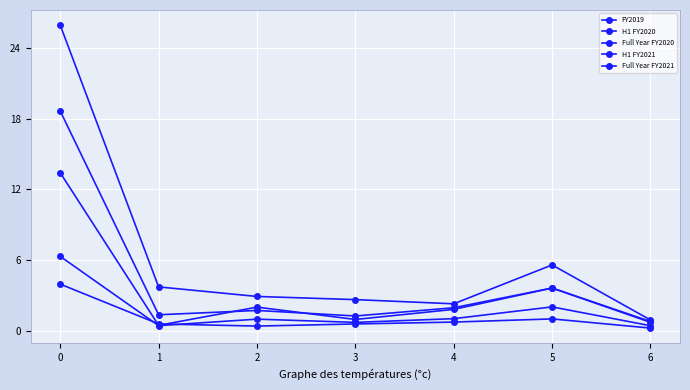

Is this an area chart (filled region under the line)?

No